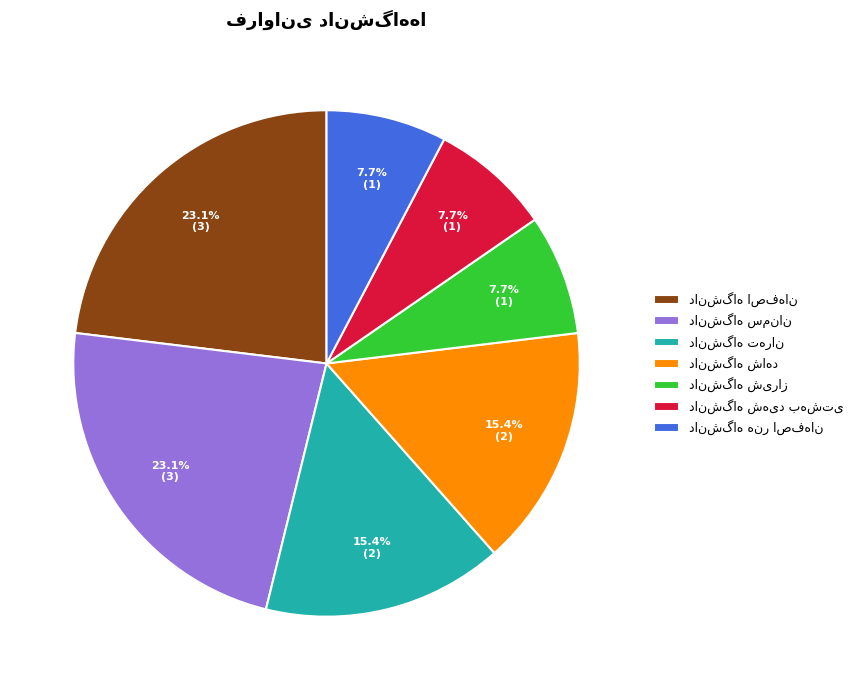

How many slices are in this pie chart?

7